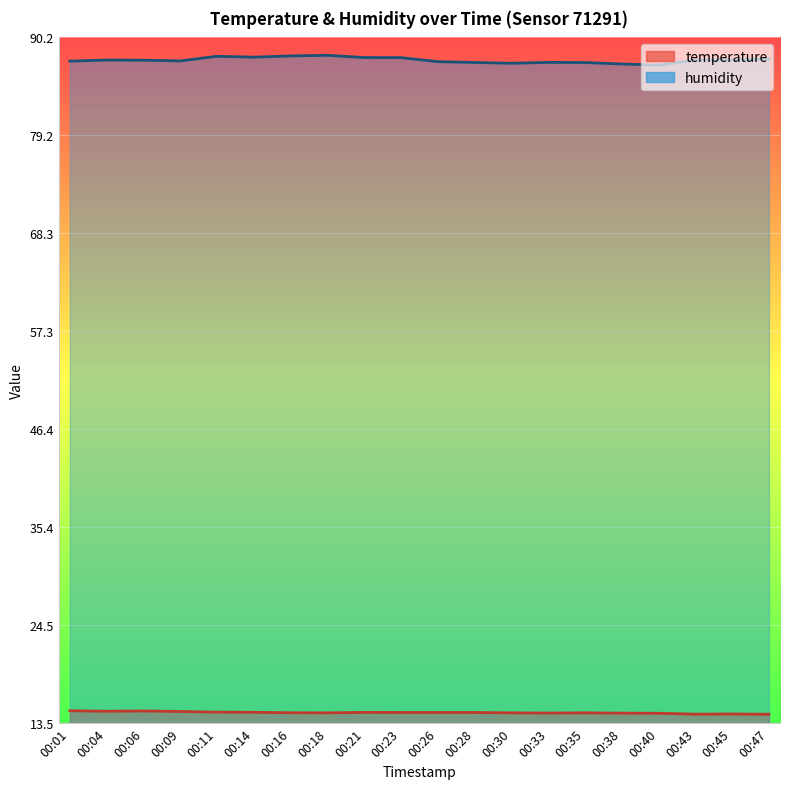

How many lines are shown in the chart?

2